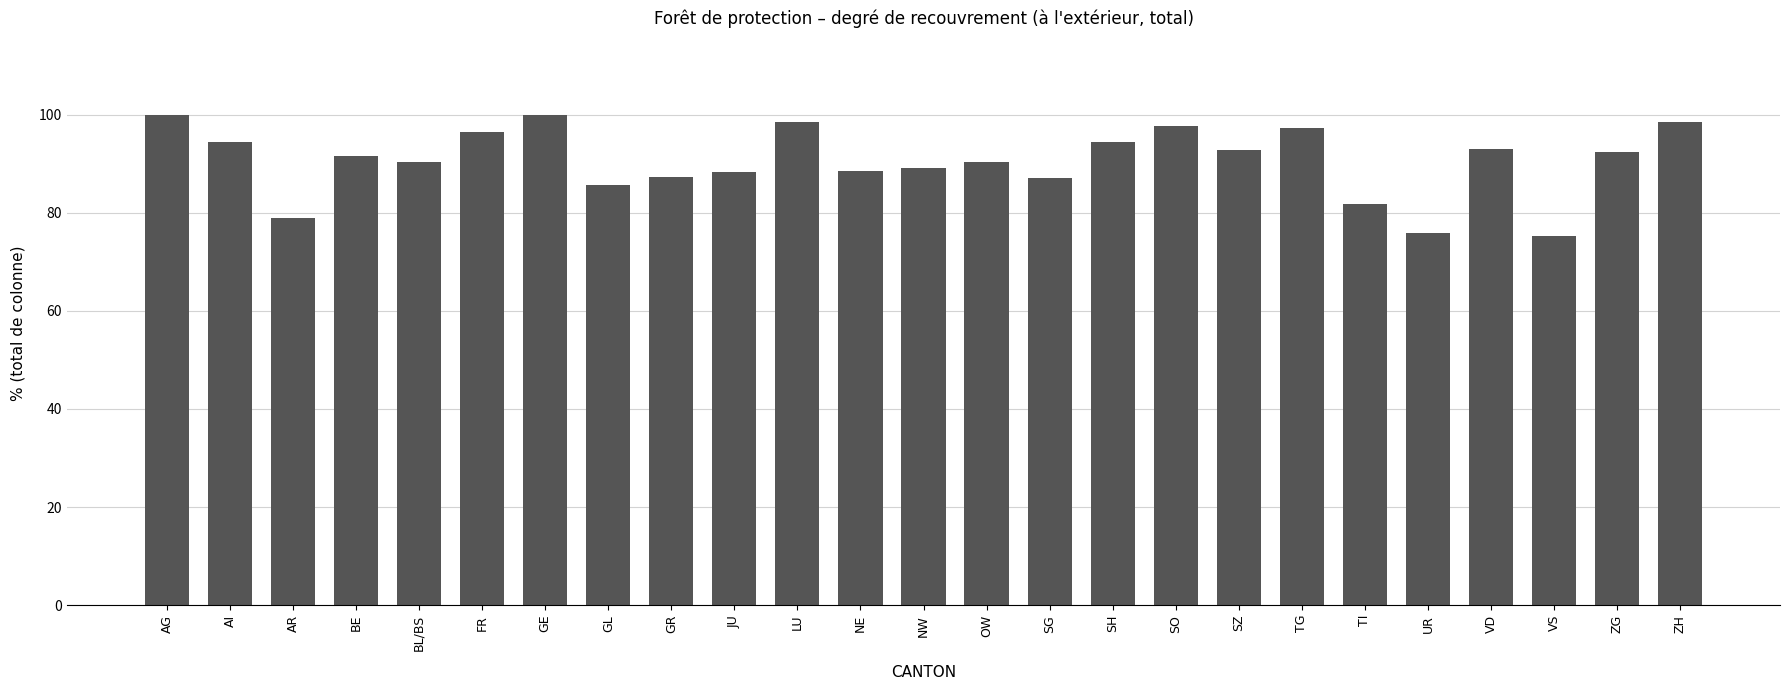

What is the label of the 23rd bar from the left?

VS